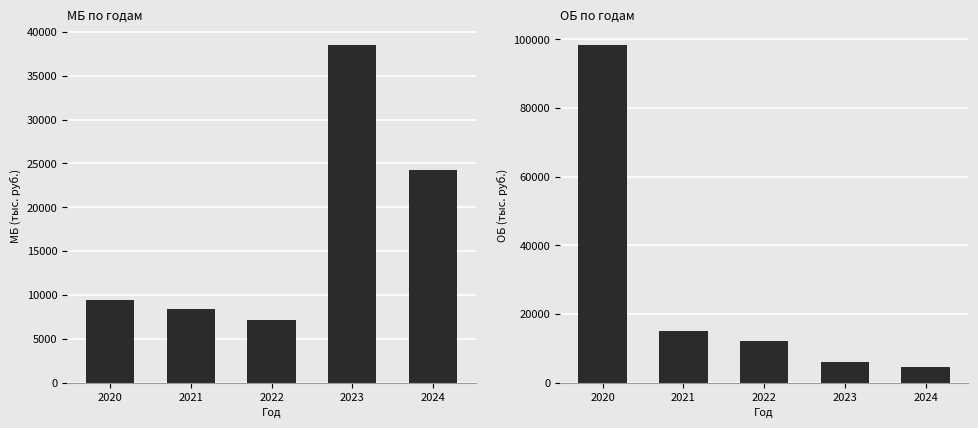

List the labels in order of МБ value, largest first.

2023, 2024, 2020, 2021, 2022